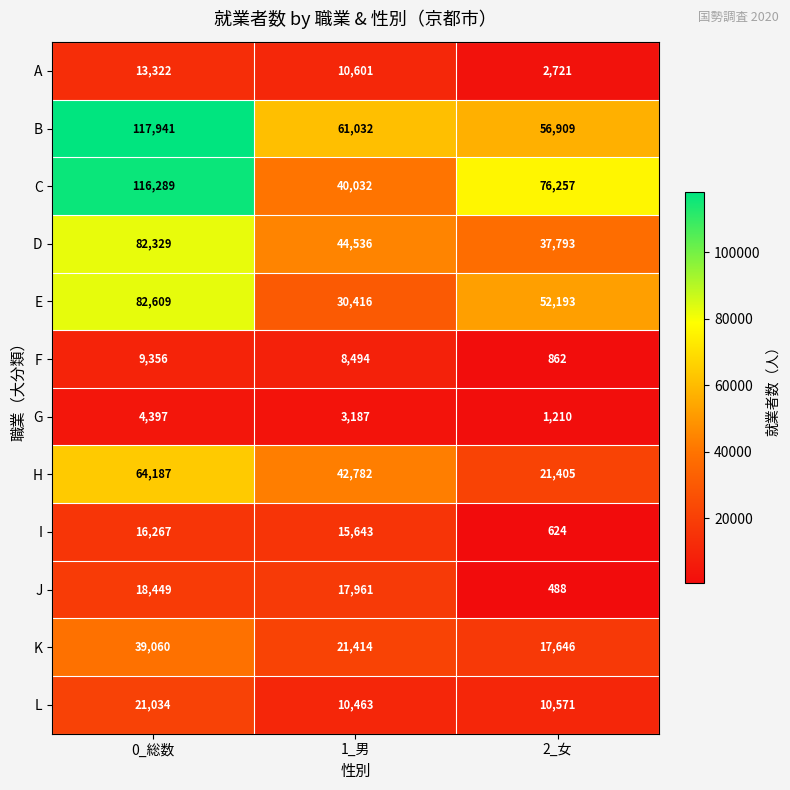

At which category does the chart reach its peak across all series?

0_総数